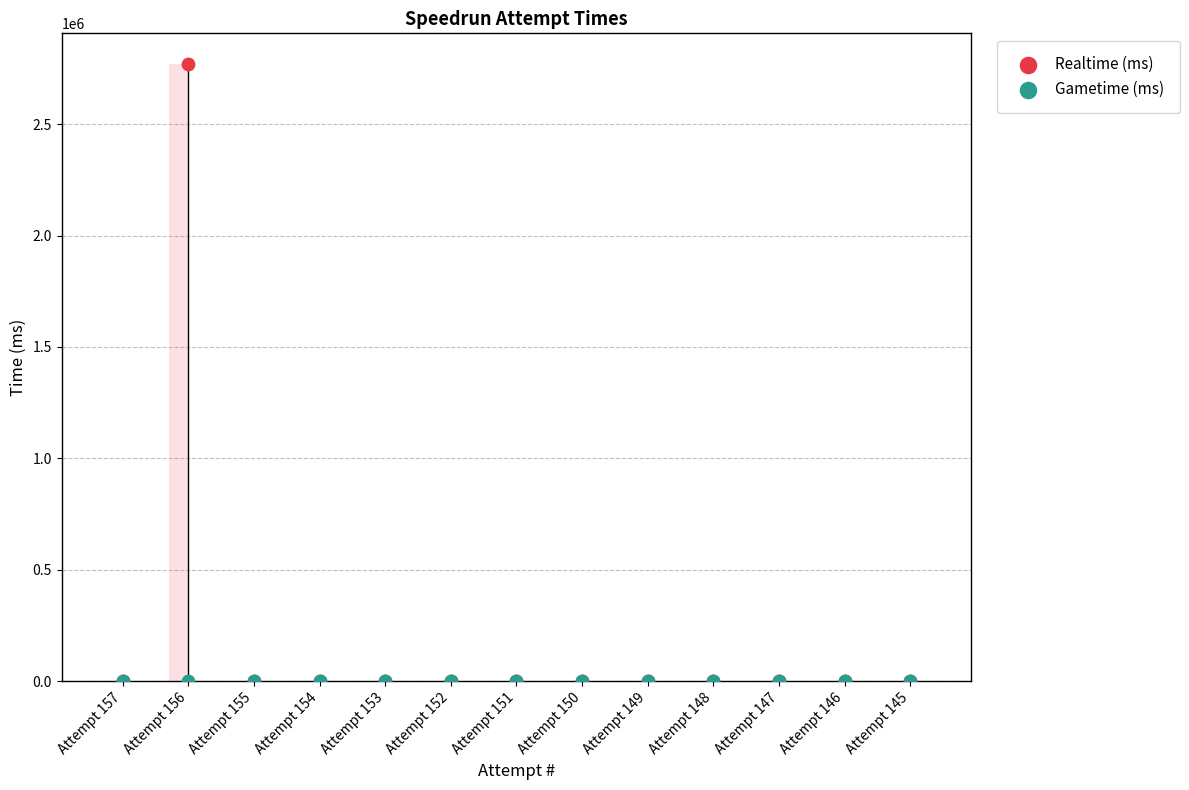

What are all the series names shown in the legend?

Realtime (ms), Gametime (ms)